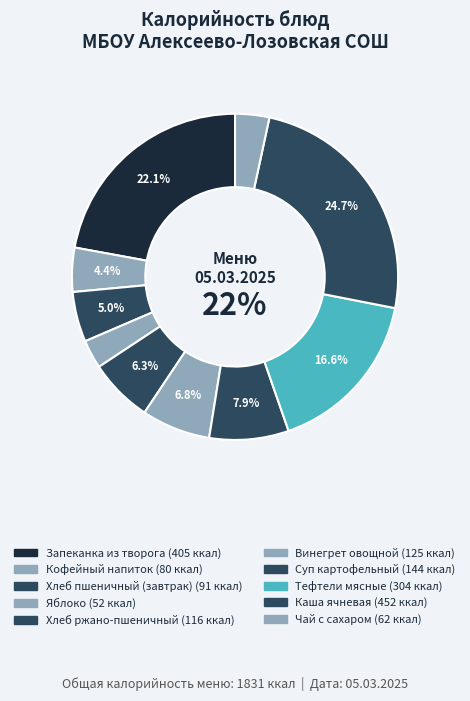

How many segments does this pie chart have?

10